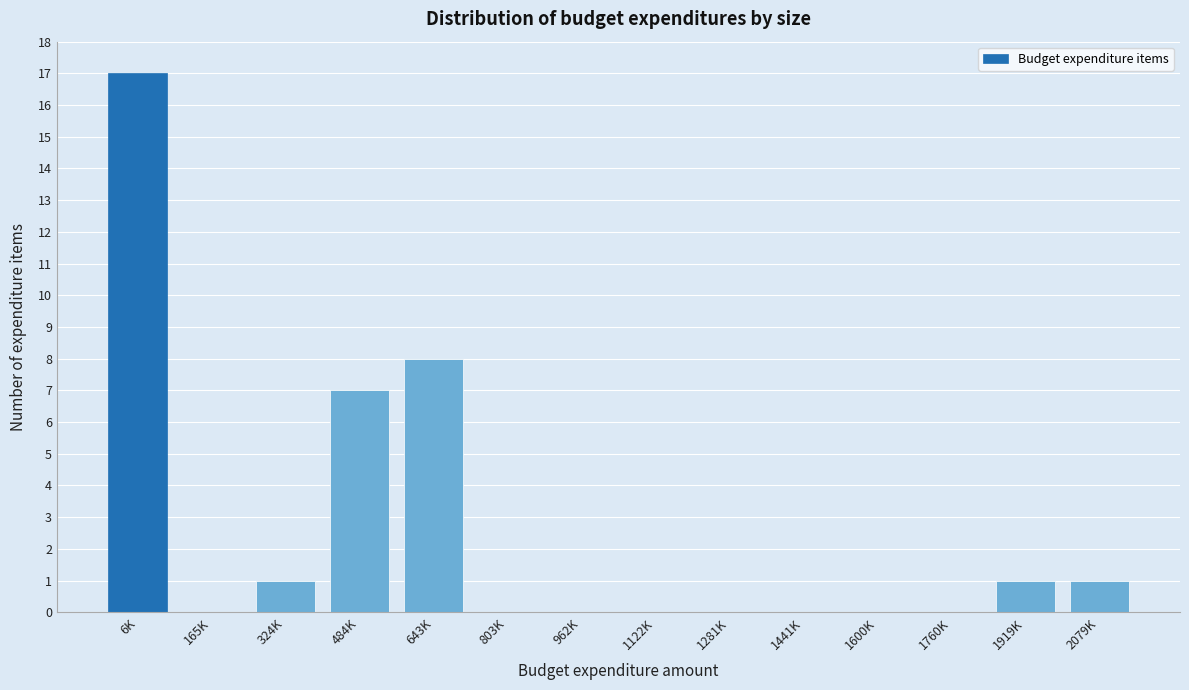

Reading left to right, transcribe all the data shown in this chart.

6K=17	165K=0	324K=1	484K=7	643K=8	803K=0	962K=0	1122K=0	1281K=0	1441K=0	1600K=0	1760K=0	1919K=1	2079K=1